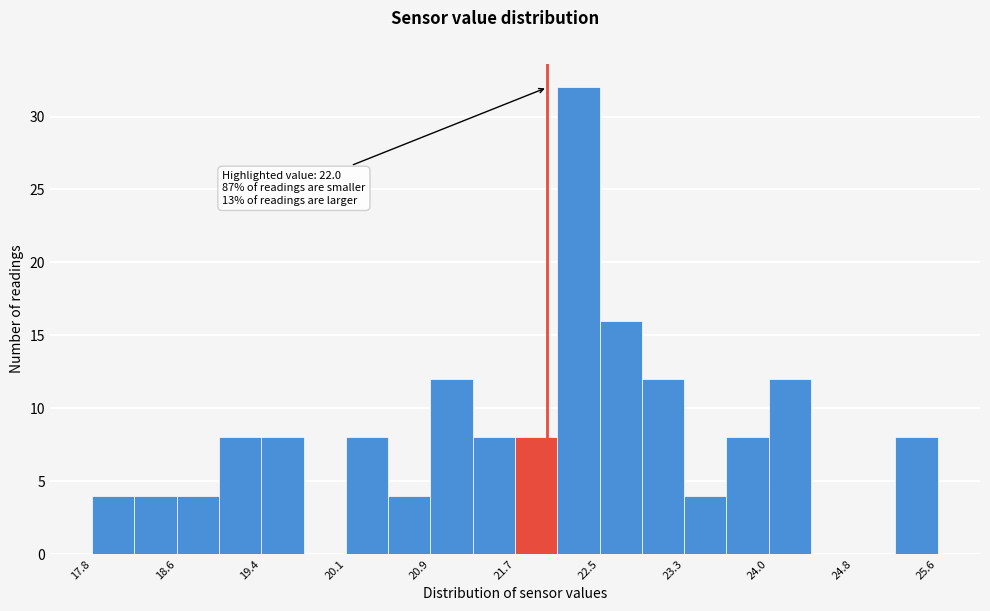

Around what value on the x-axis is the tallest bar? Give the approximate position of its centre, as read against the axis.

22.3